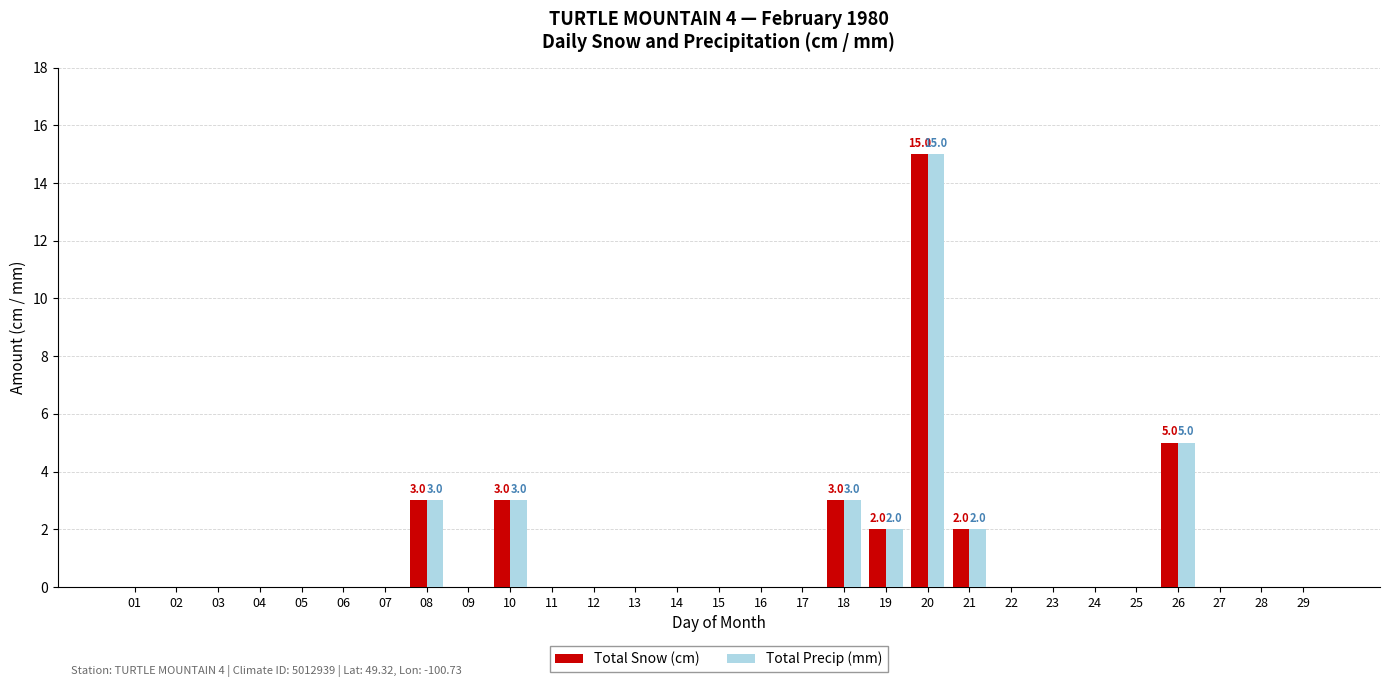

The Total Snow (cm) series shows -8 at 04. True or false?

False